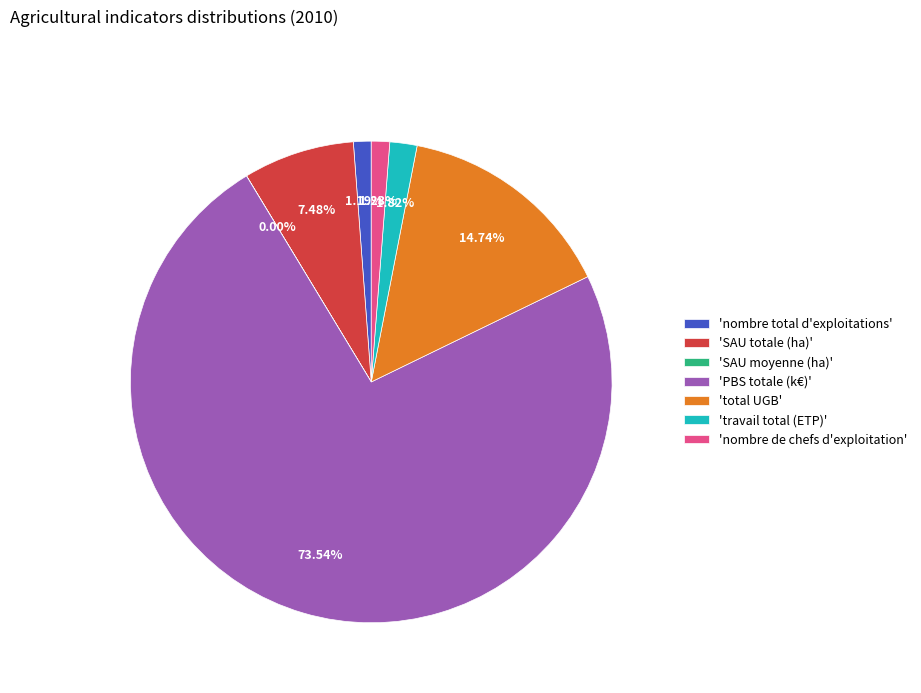

What is the majority slice?

'PBS totale (k€)'